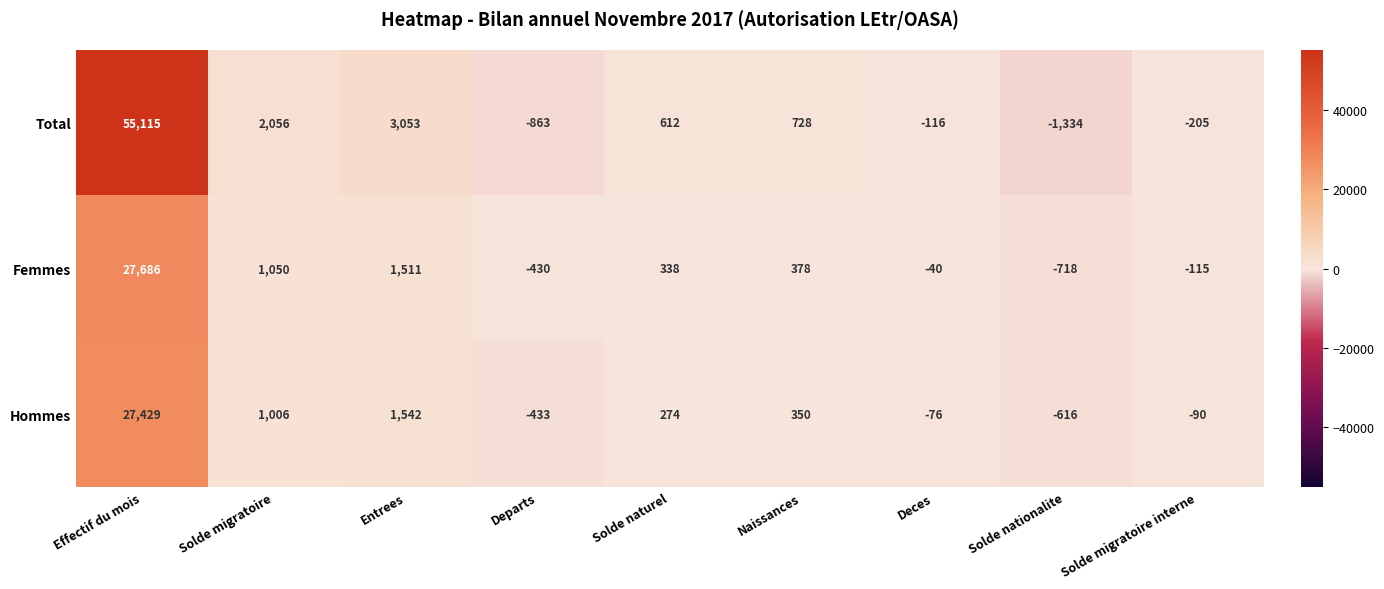

How many series are shown in this chart?

3